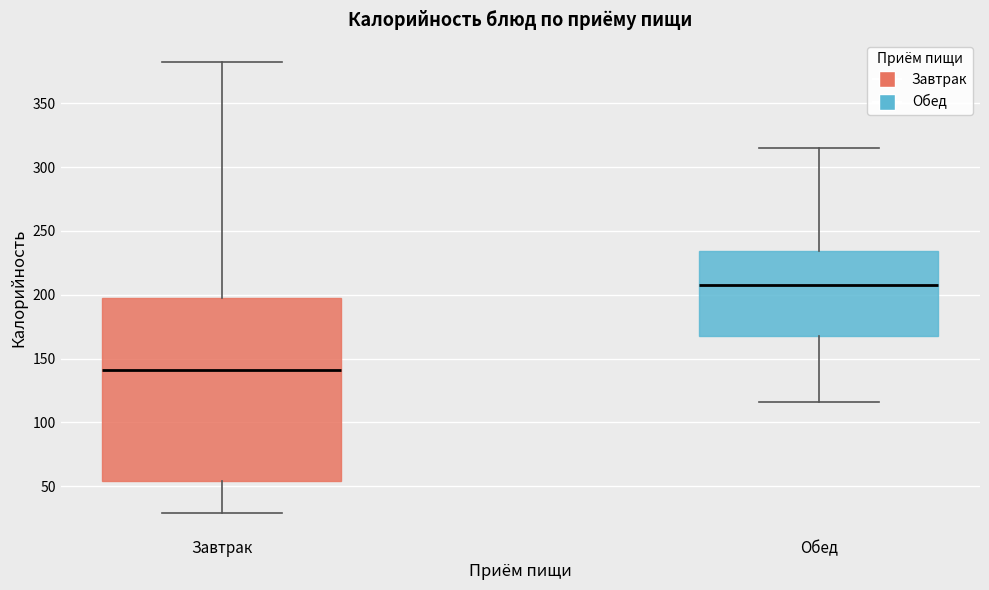

Reading left to right, transcribe this box plot: for each box, give where its median line is, the range the box spans, and where its two whiskers end, as read against the y-axis. The values are not printed on the chart, so give them approximately, as read against the axis.

Завтрак: median 140, box 55 to 200, whiskers 30 to 380
Обед: median 210, box 170 to 235, whiskers 115 to 315